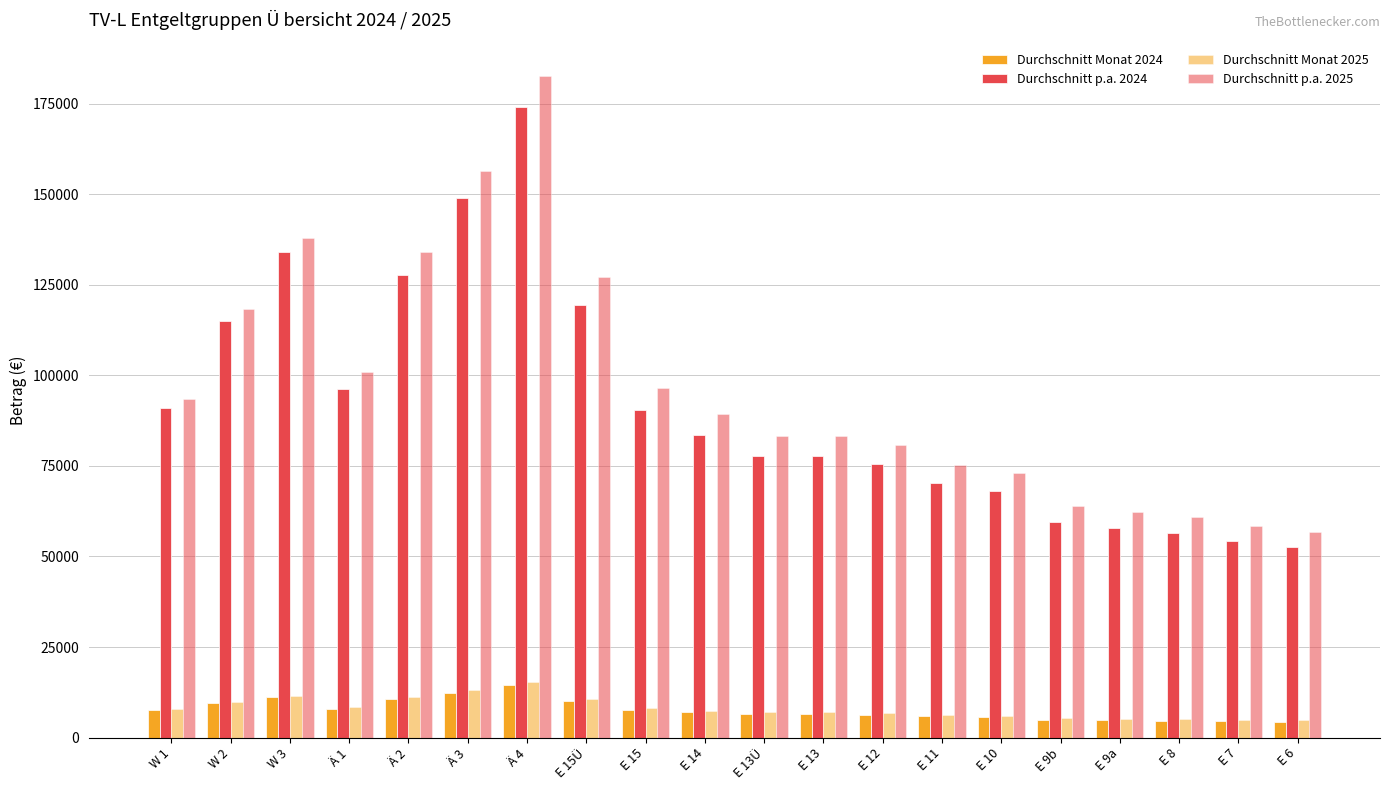

Does the chart contain any negative values?

No